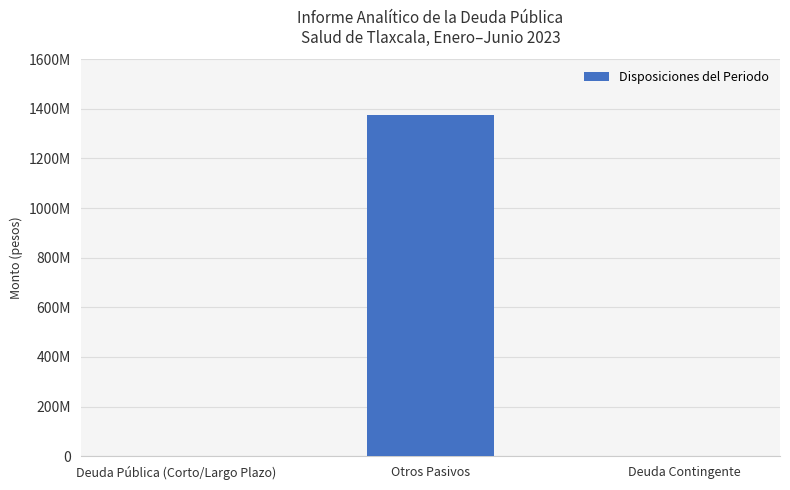

List the labels in order of value, largest first.

Otros Pasivos, Deuda Pública (Corto/Largo Plazo), Deuda Contingente